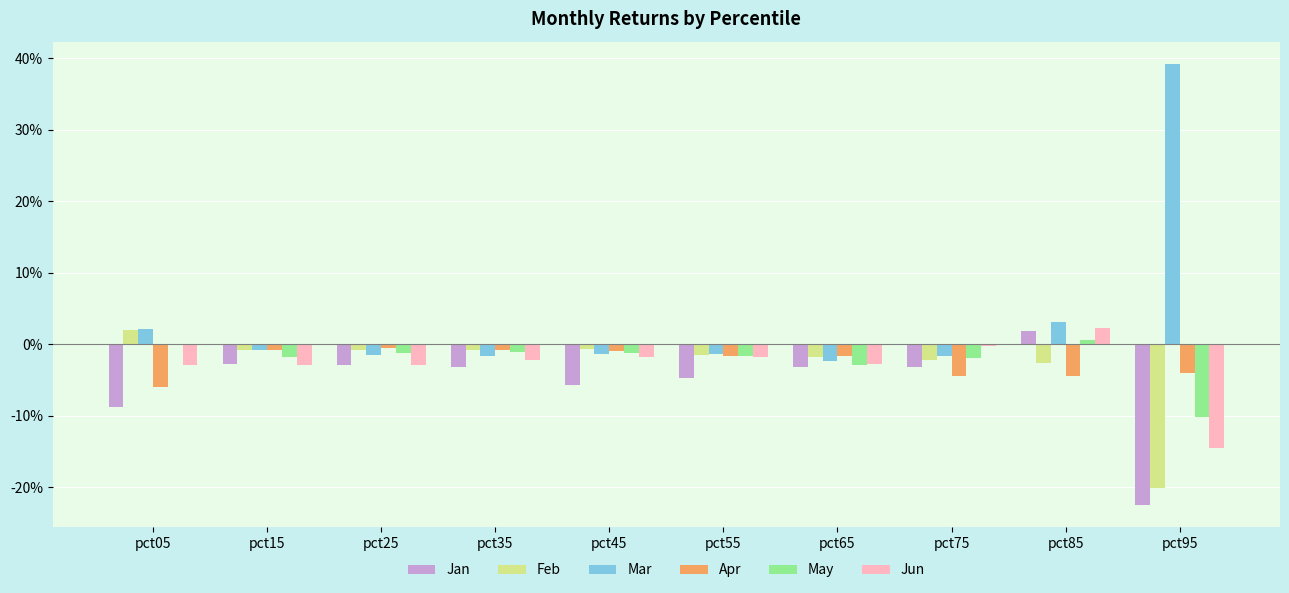

Which series changed the most between pct25 and pct85?

Jun